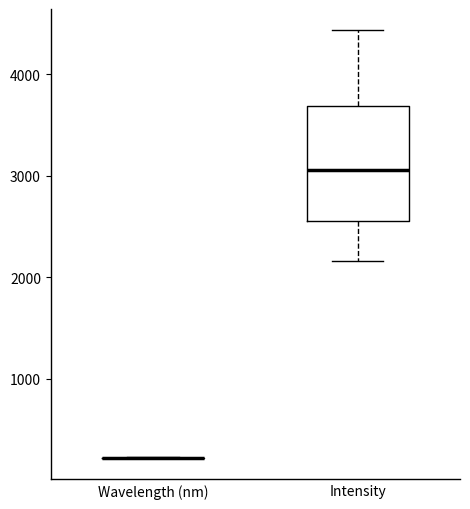

Reading left to right, transcribe this box plot: for each box, give where its median line is, the range the box spans, and where its two whiskers end, as read against the y-axis. The values are not printed on the chart, so give them approximately, as read against the axis.

Wavelength (nm): box collapsed to a line at 200, whiskers 200 to 200
Intensity: median 3100, box 2500 to 3700, whiskers 2200 to 4400